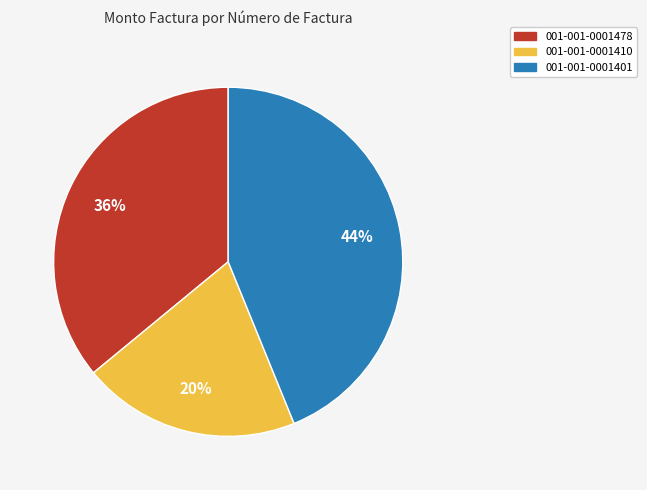

Does 001-001-0001401 represent more than half of the total?

No